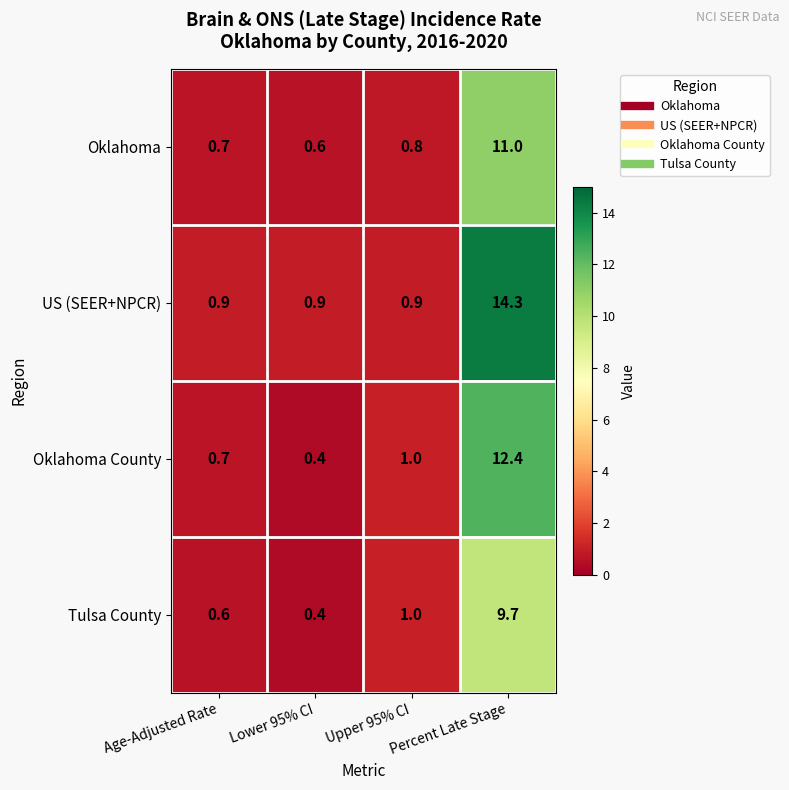

What is the difference between the highest and lowest values at Age-Adjusted Rate?

0.3